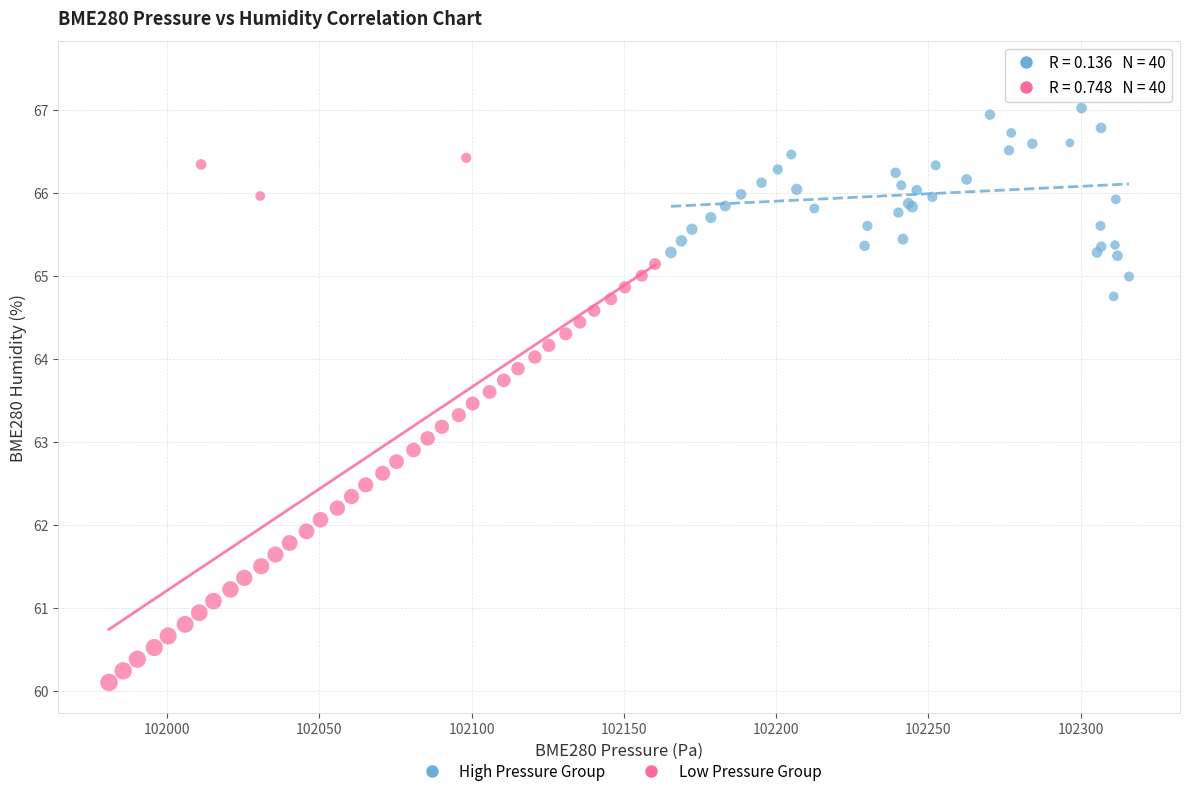

Which series reaches the minimum Y coordinate?

Low Pressure Group